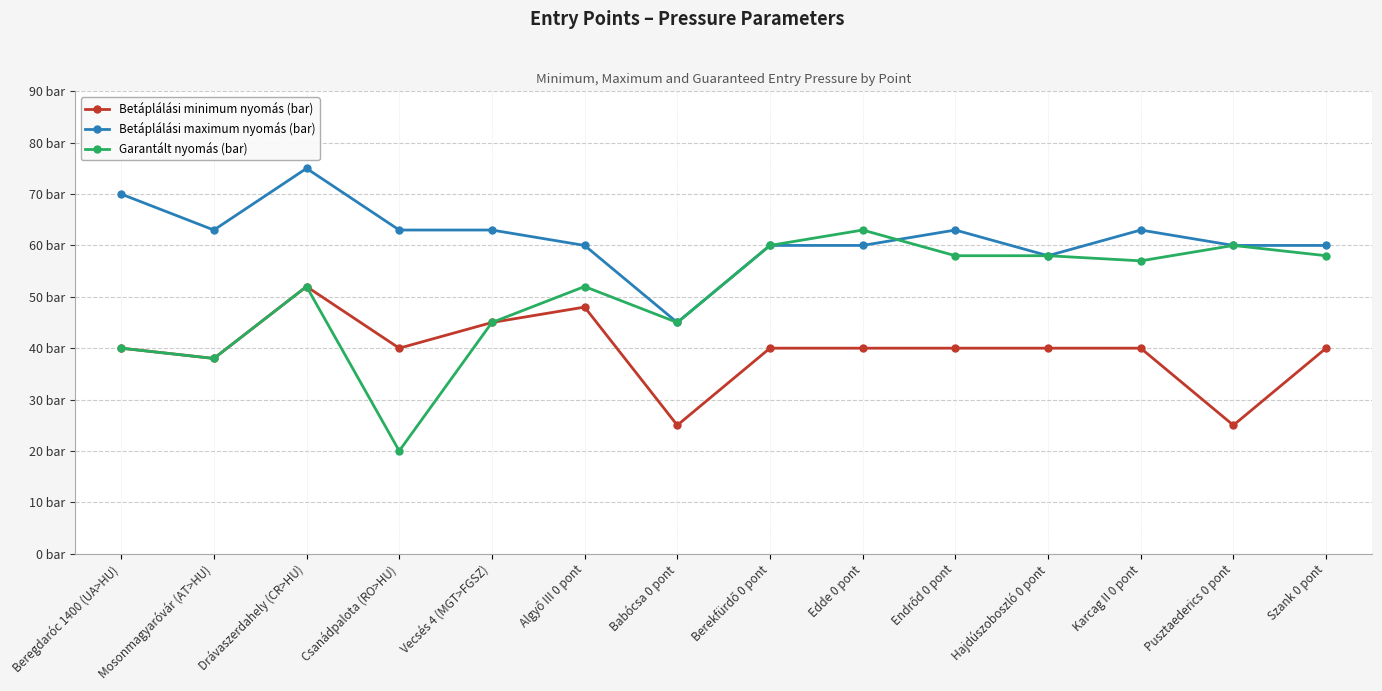

Is this an area chart (filled region under the line)?

No